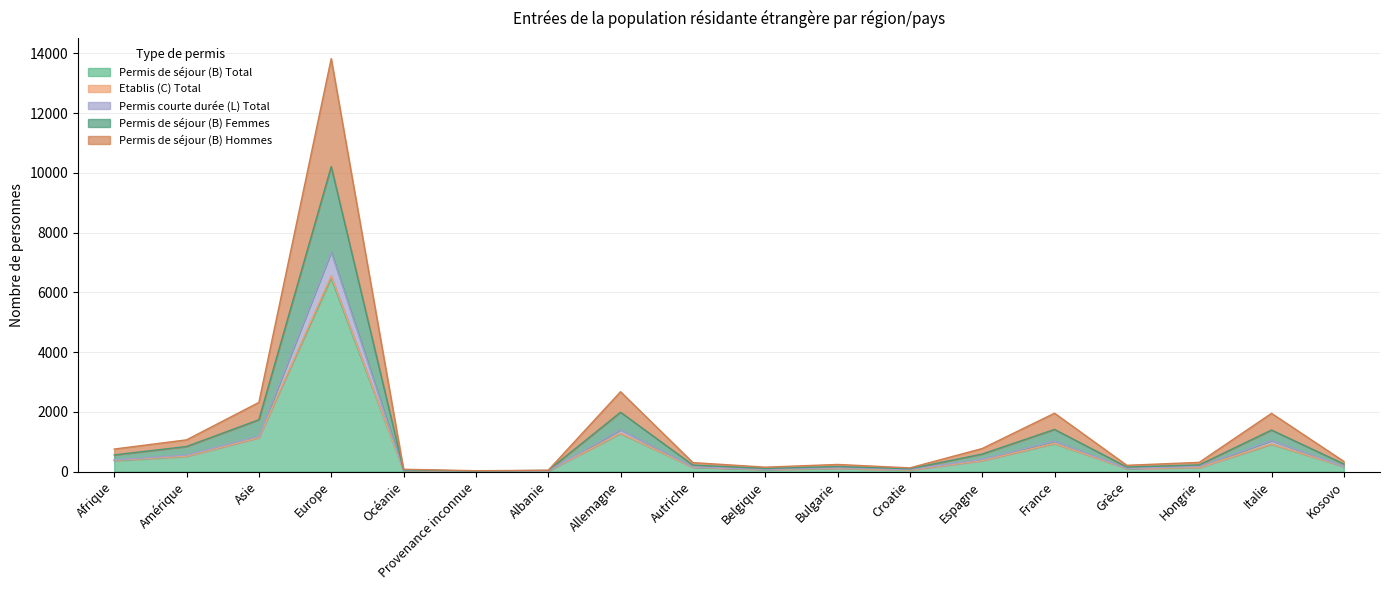

Which label corresponds to the largest value in the chart?

Europe